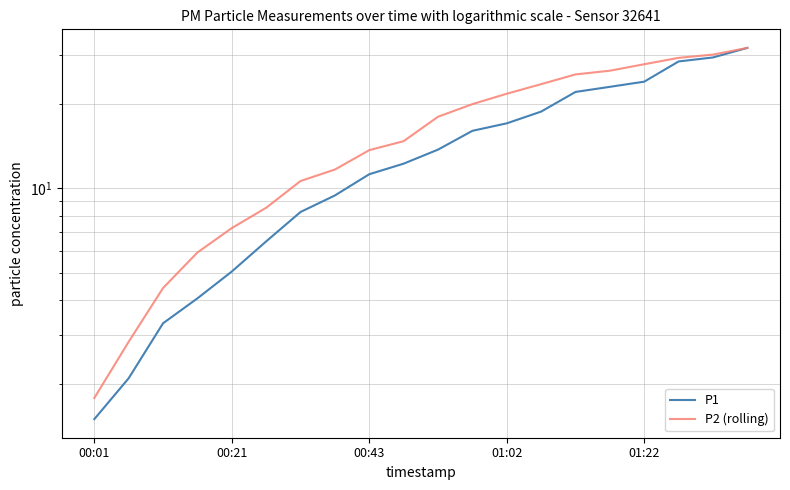

What is the value of the P2 (rolling) point at the 15th from the left?

25.5